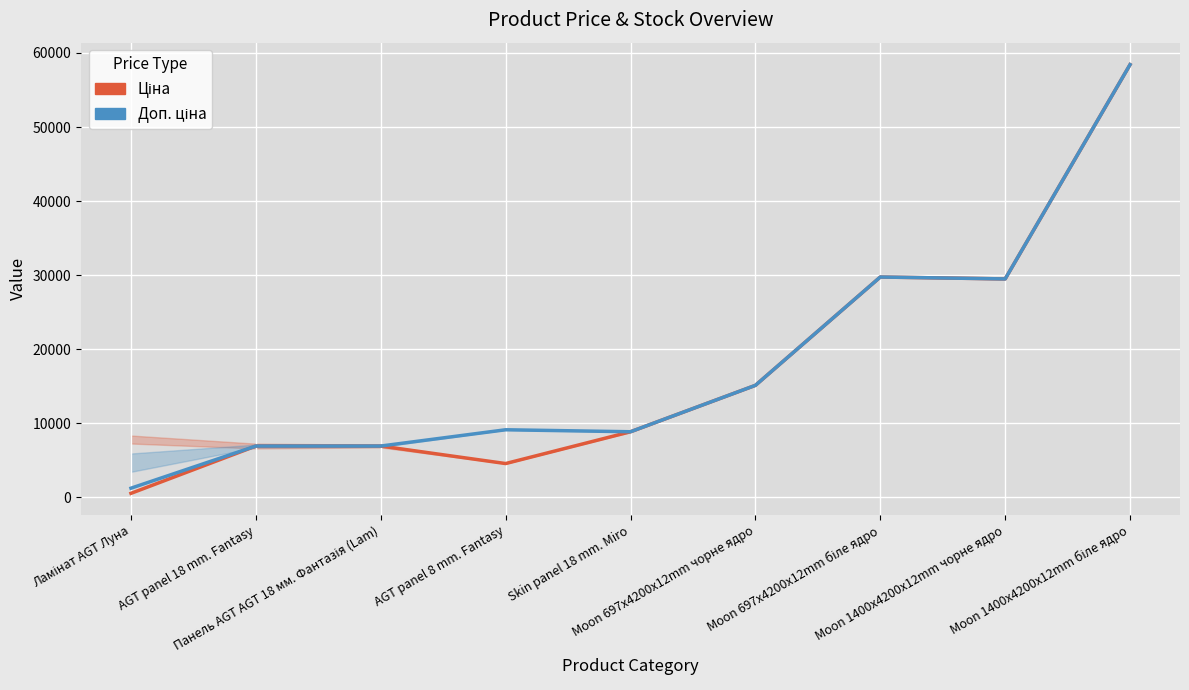

How many values in the Доп. ціна series are below 9123?

4